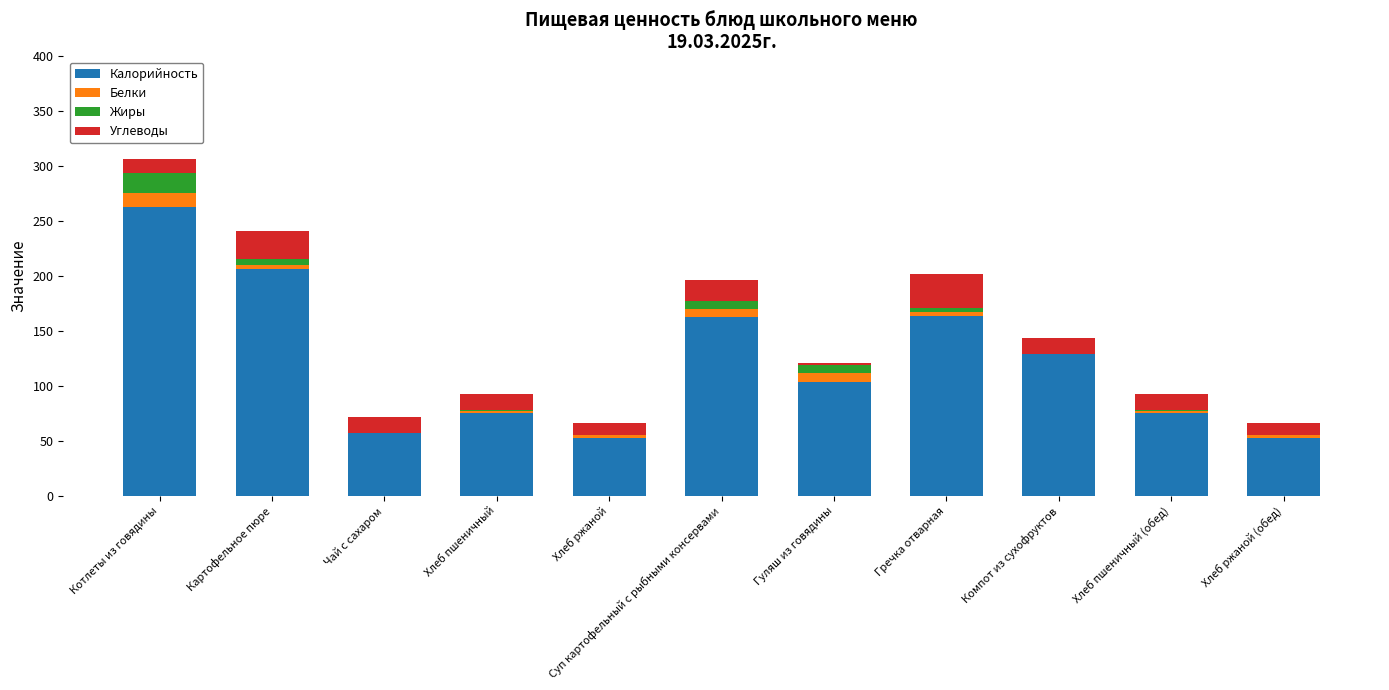

True or false: Калорийность has a value of 53 at Хлеб ржаной (обед).

True